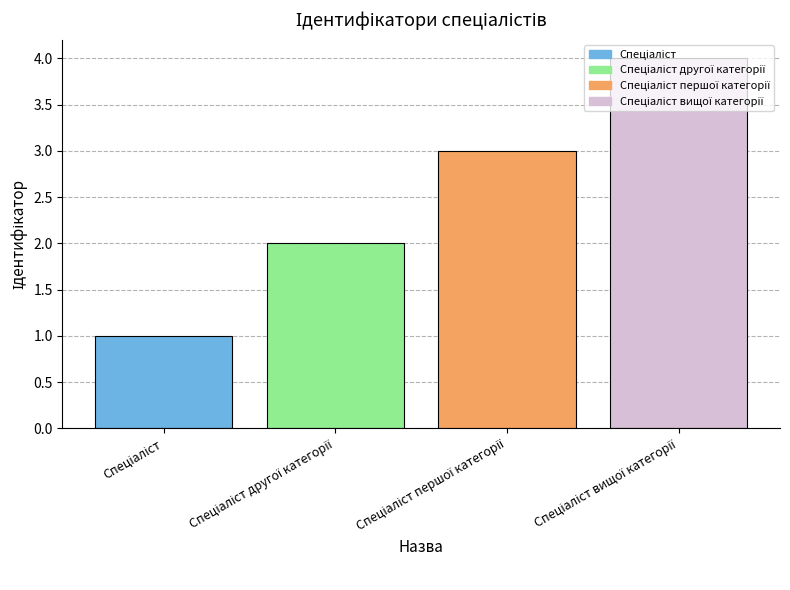

What is the sum of all values?

10